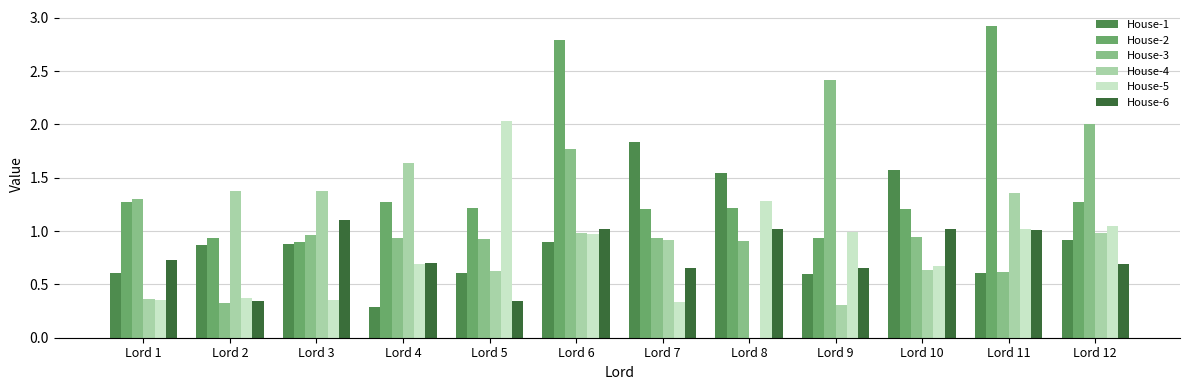

How many groups of bars are there?

12